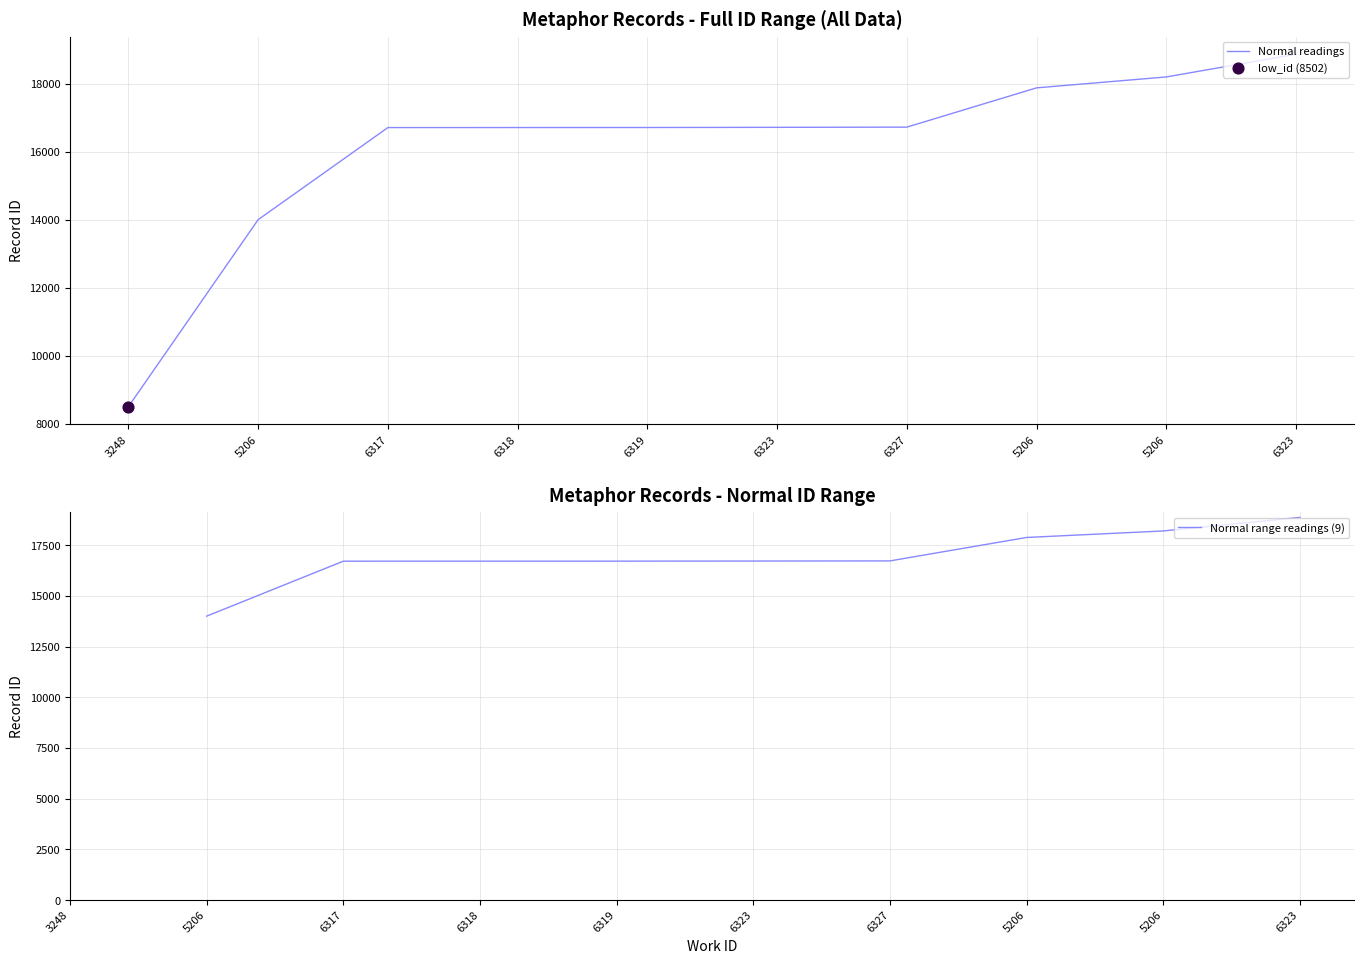

Which series has the largest Y range (max minus min)?

Normal readings